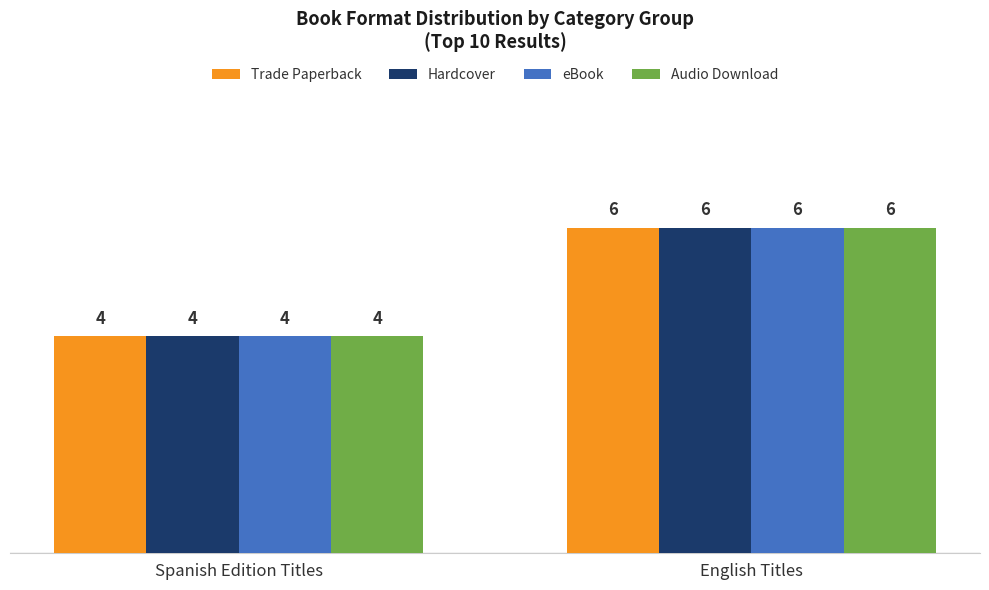

Reading left to right, what are all the values shown in this chart?

Trade Paperback: 4	6
Hardcover: 4	6
eBook: 4	6
Audio Download: 4	6